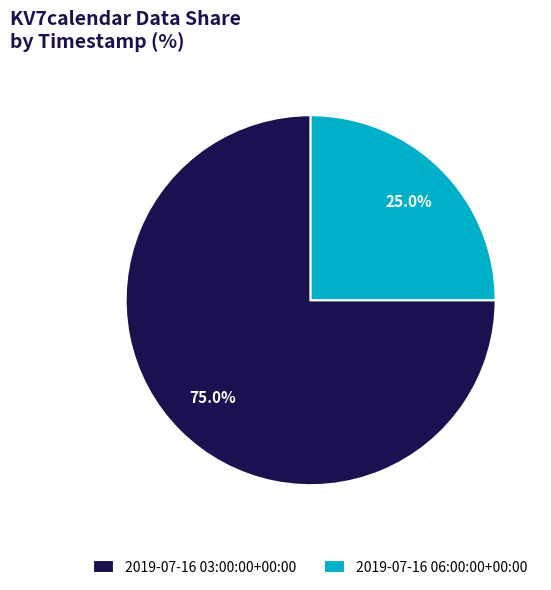

Which slice is the largest?

2019-07-16 03:00:00+00:00